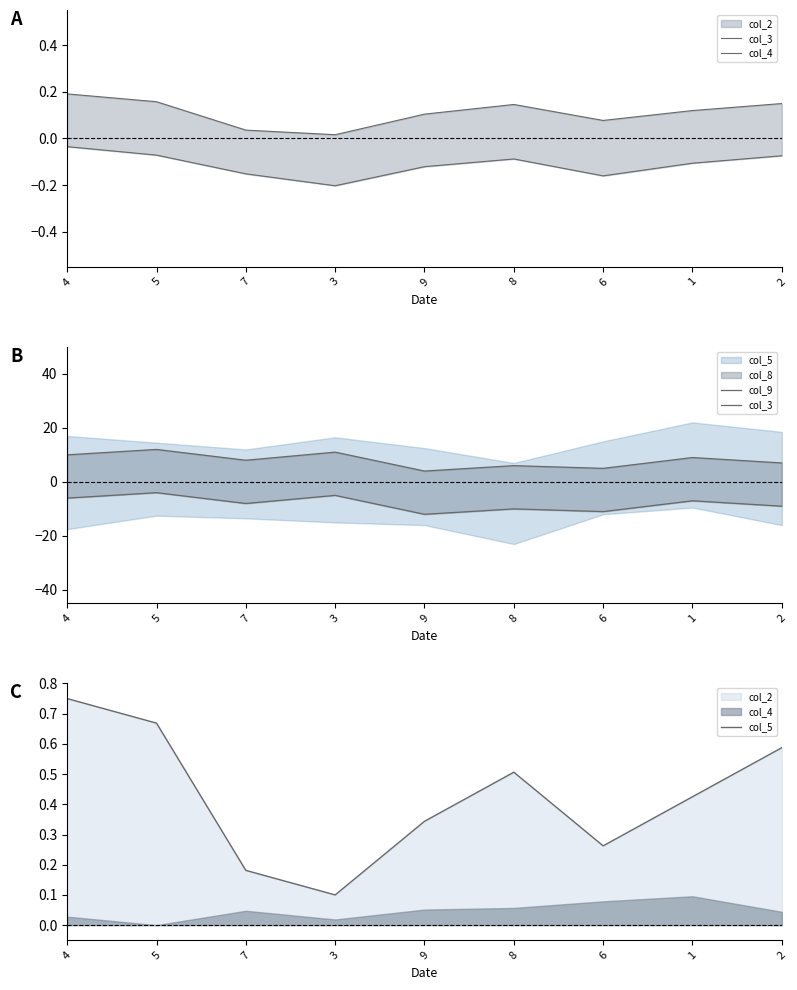

What is the minimum value shown in the chart?

-12.0